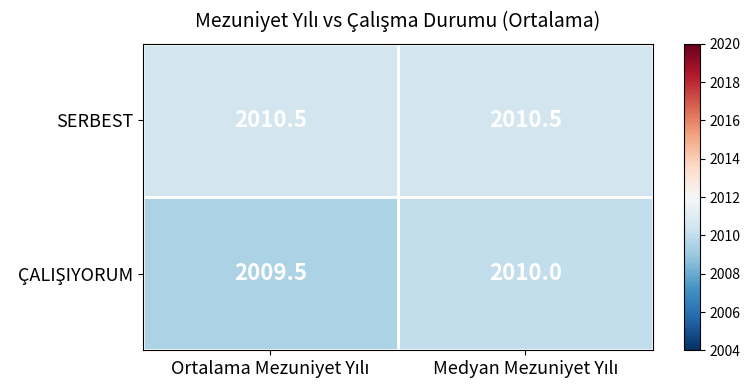

What is the average value of the SERBEST series?

2010.5